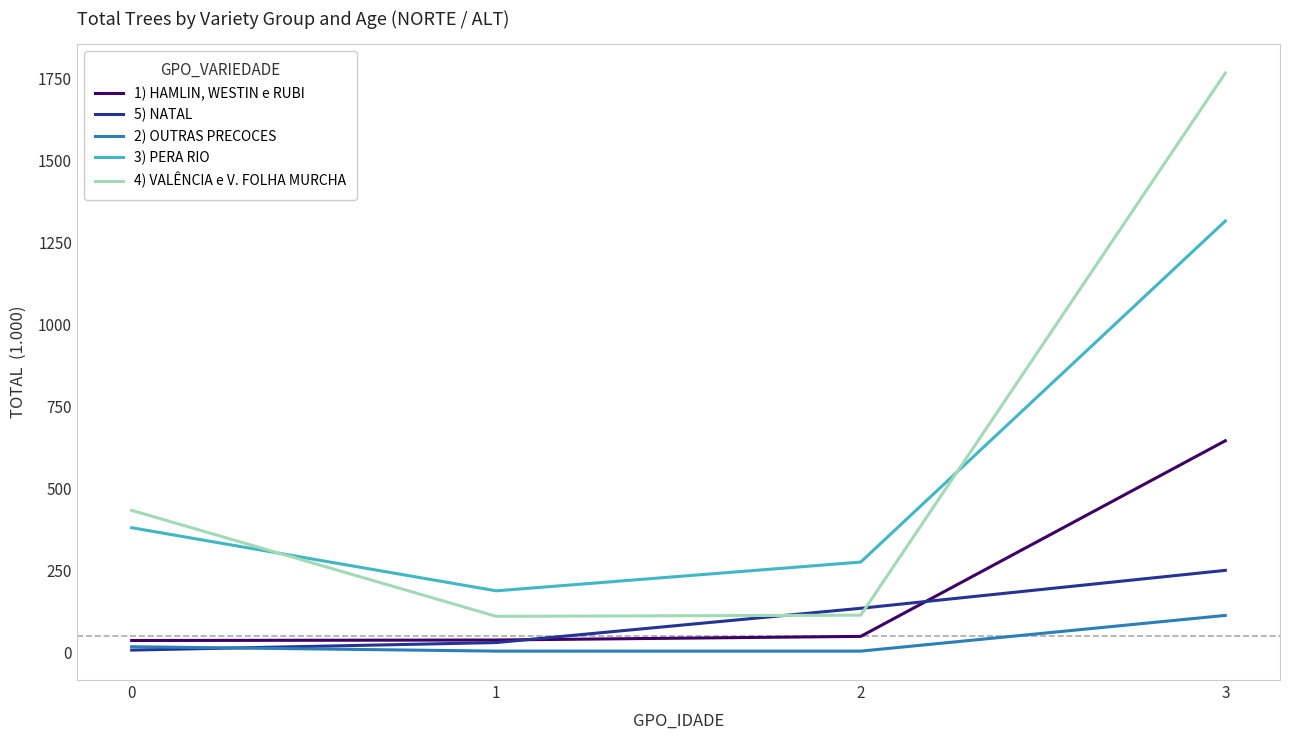

What is the sum of the 3) PERA RIO values at 0 and 2?

654.2